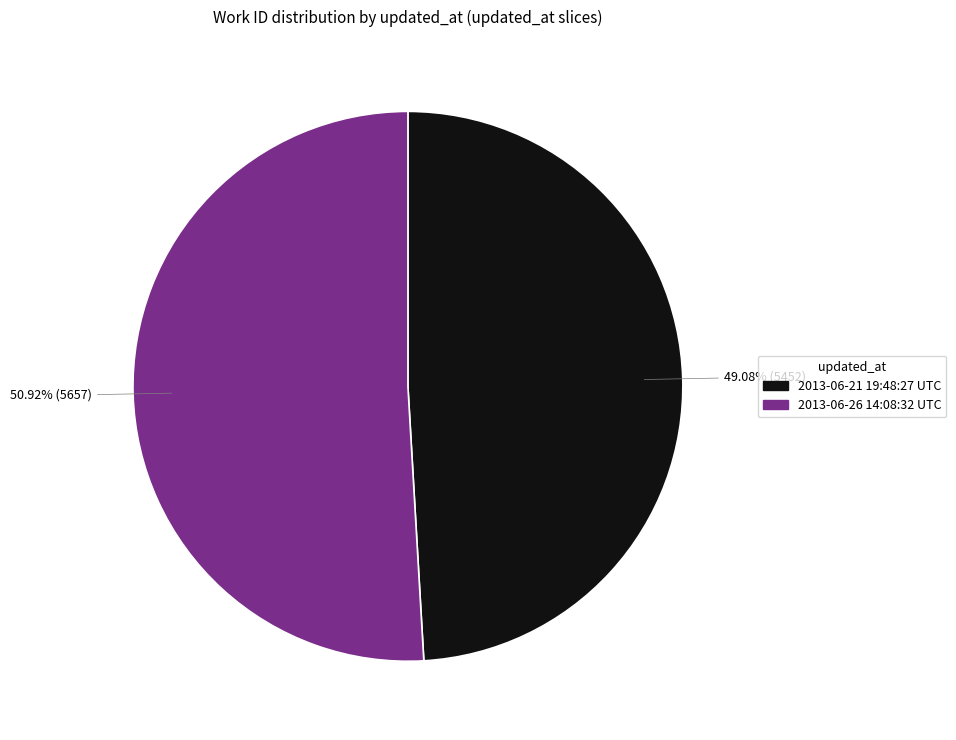

Approximately how many times larger is the value at 2013-06-21 19:48:27 UTC compared to 2013-06-26 14:08:32 UTC?

1.0